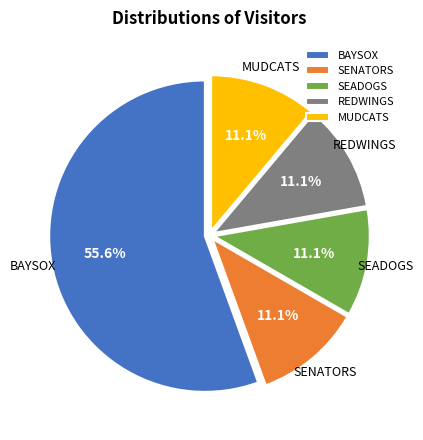

To the nearest percent, what is the combined percentage of MUDCATS and SEADOGS?

22%